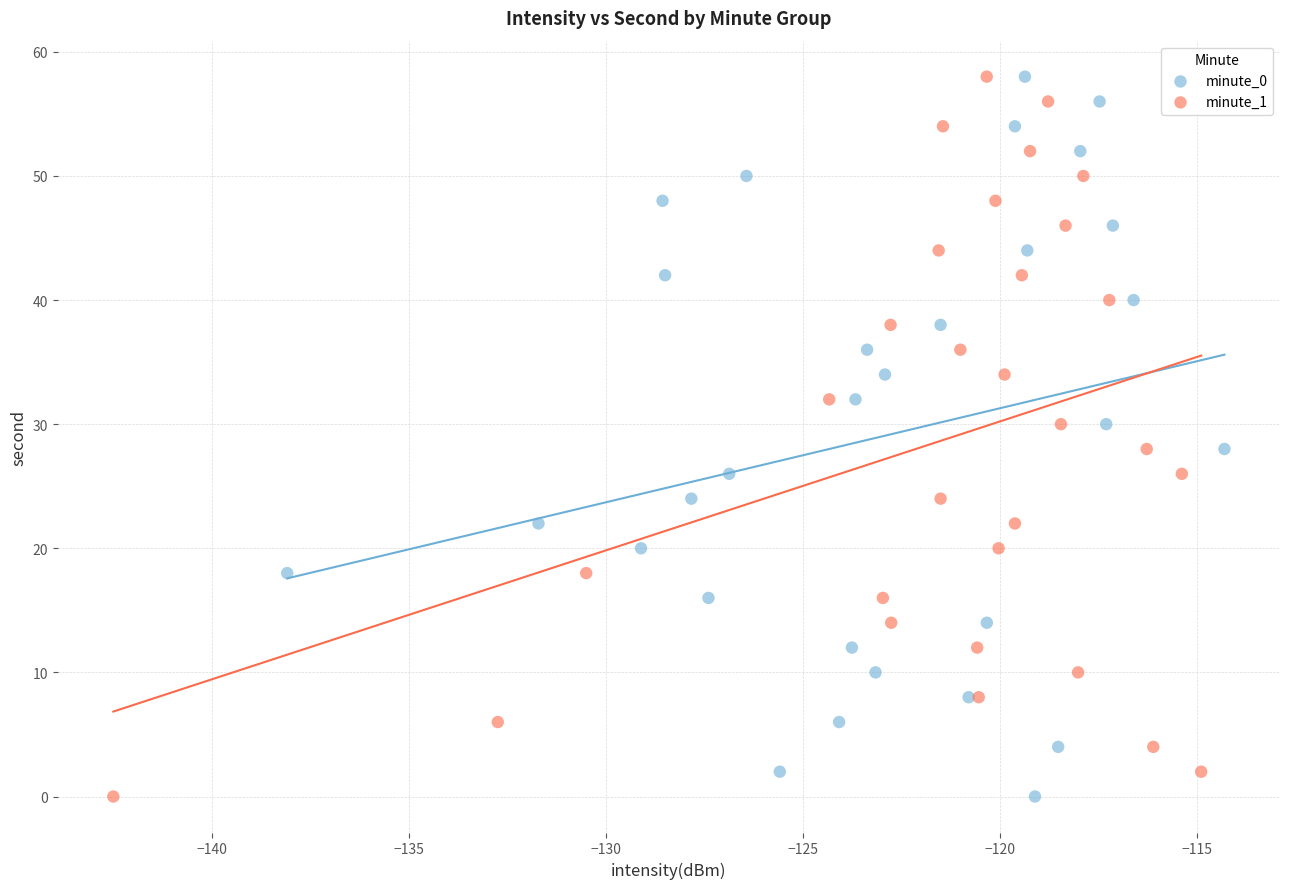

What are all the series names shown in the legend?

minute_0, minute_1